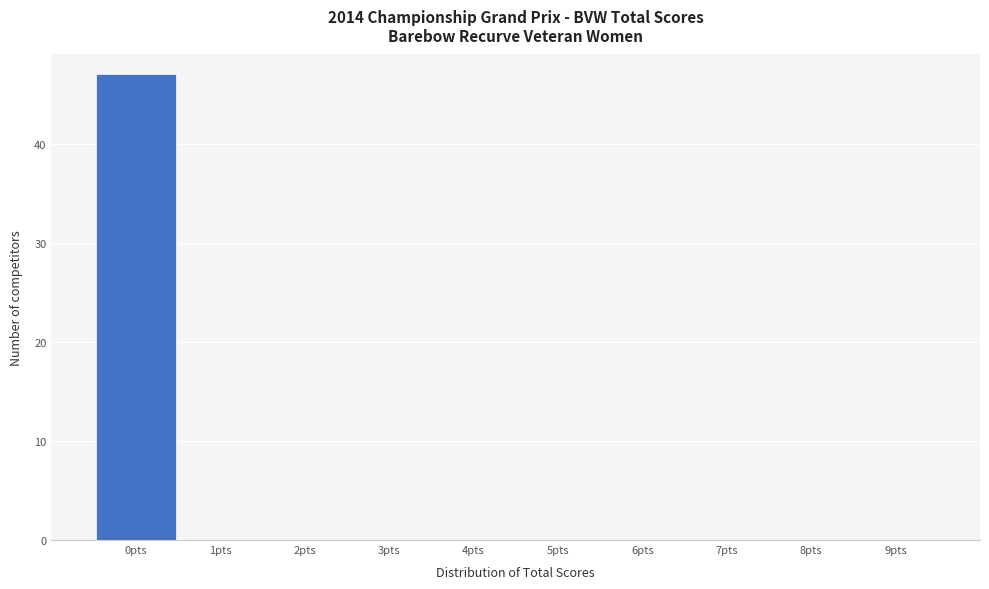

Reading right to left, extract all data points from this chart.

9pts=0	8pts=0	7pts=0	6pts=0	5pts=0	4pts=0	3pts=0	2pts=0	1pts=0	0pts=47